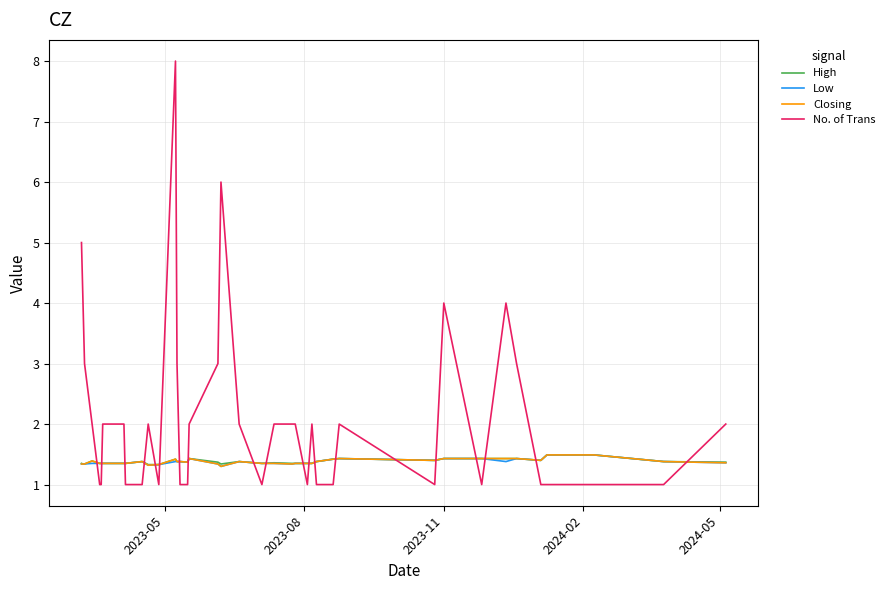

How many lines are shown in the chart?

4